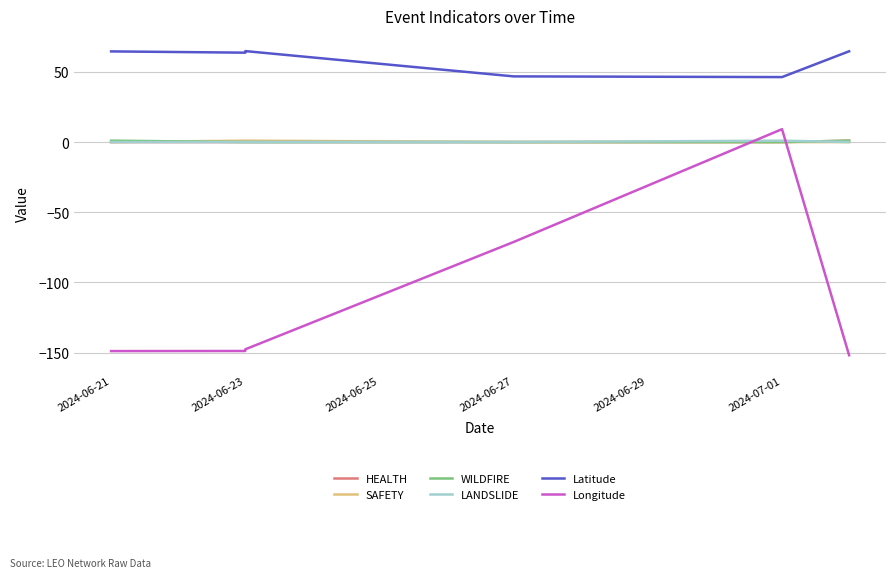

Where does the Longitude series first go above -147?

2024-06-27